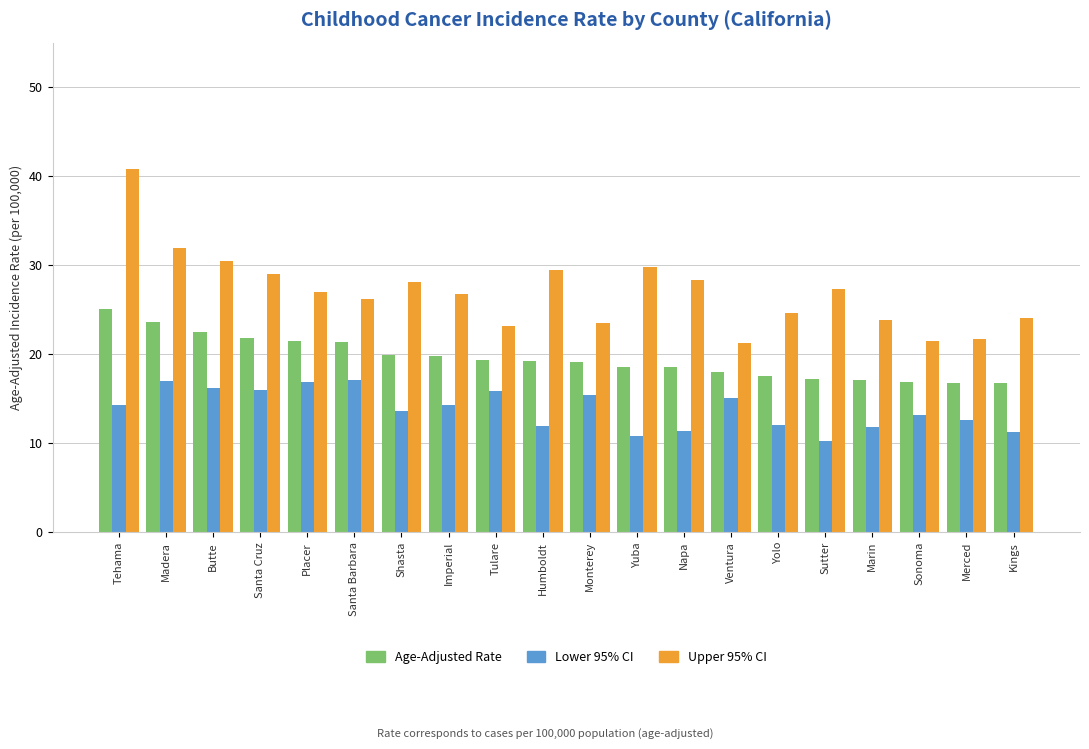

At which label is Upper 95% CI closest to 31?

Butte